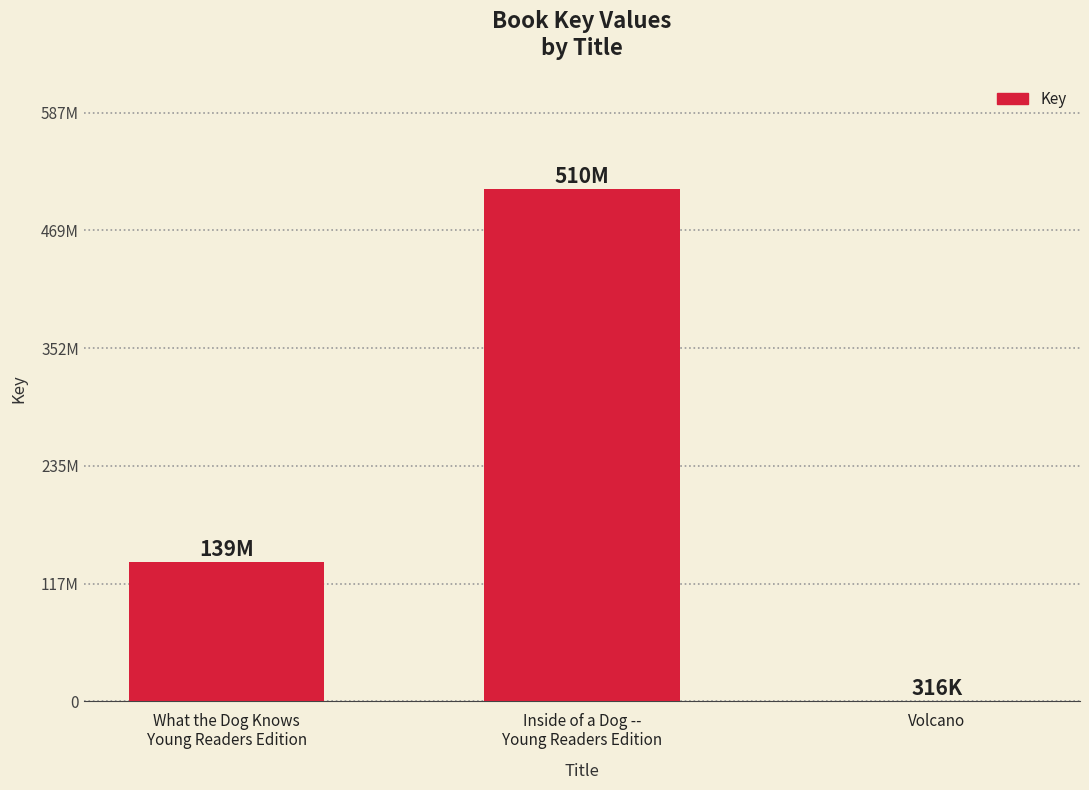

What is the label of the 3rd bar from the right?

What the Dog Knows
Young Readers Edition